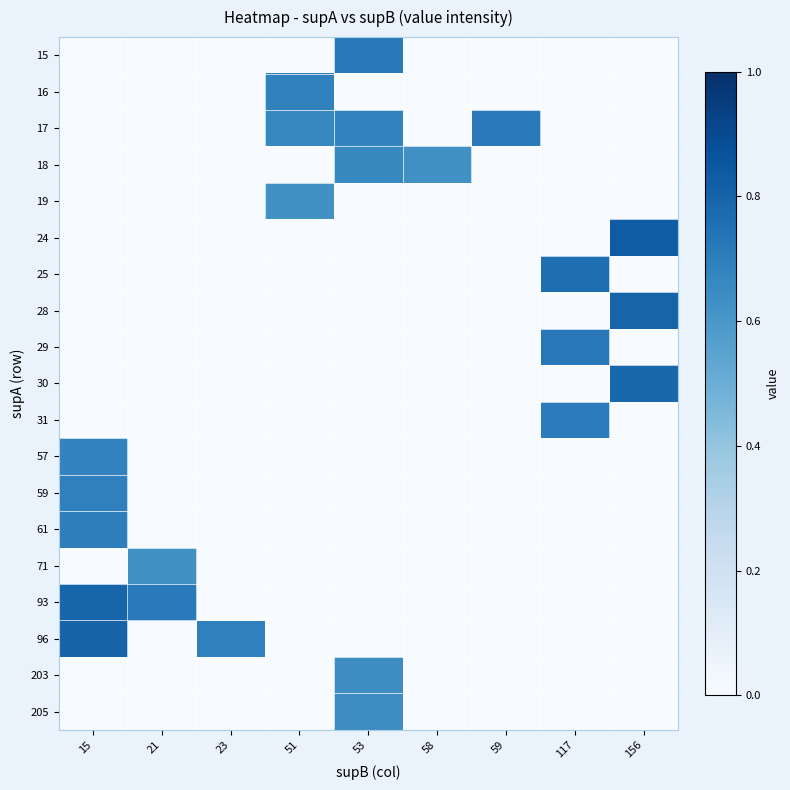

Which has a higher value, 15 or 53?

53